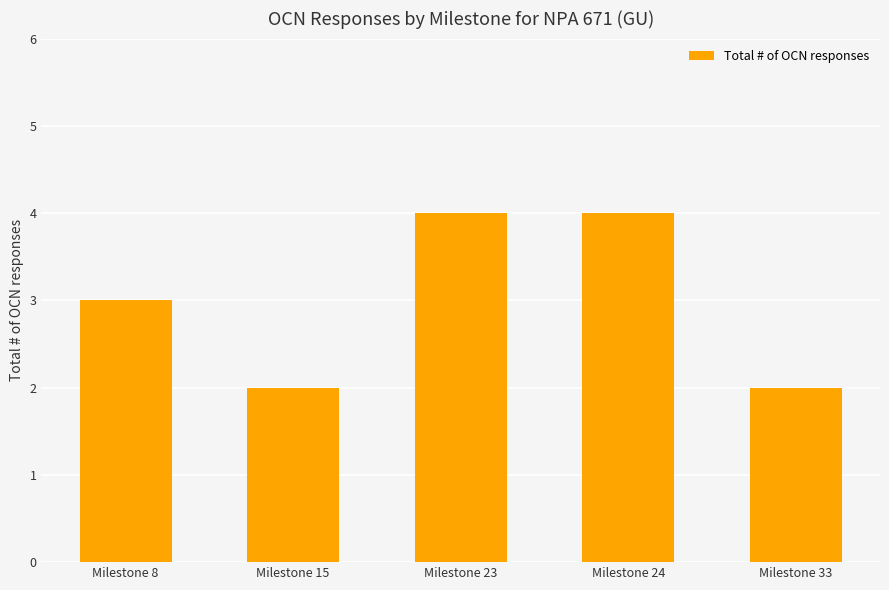

What is the sum of the values at Milestone 8 and Milestone 33?

5